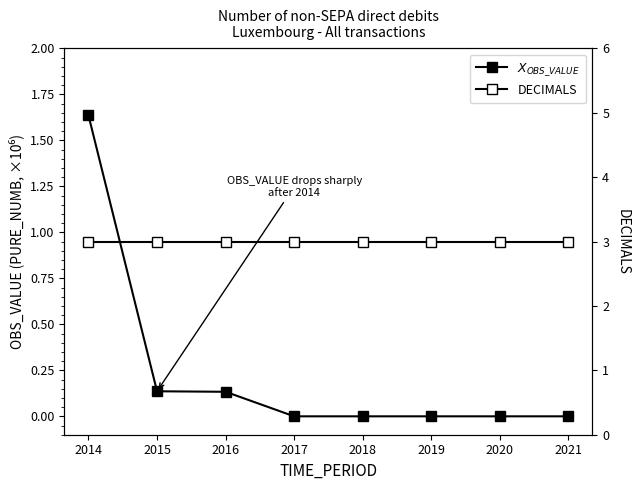

Reading left to right, what are all the values shown in this chart?

$X_{OBS\_VALUE}$: 1.6	0.1	0.1	0.0	0.0	0.0	0.0	0.0
DECIMALS: 3.0	3.0	3.0	3.0	3.0	3.0	3.0	3.0